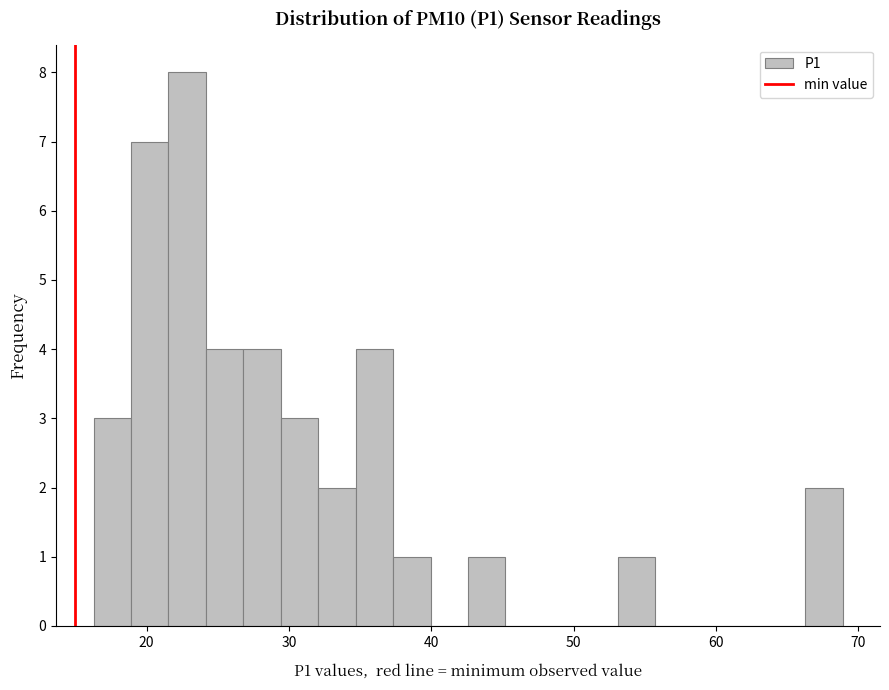

Around what value on the x-axis is the tallest bar? Give the approximate position of its centre, as read against the axis.

23